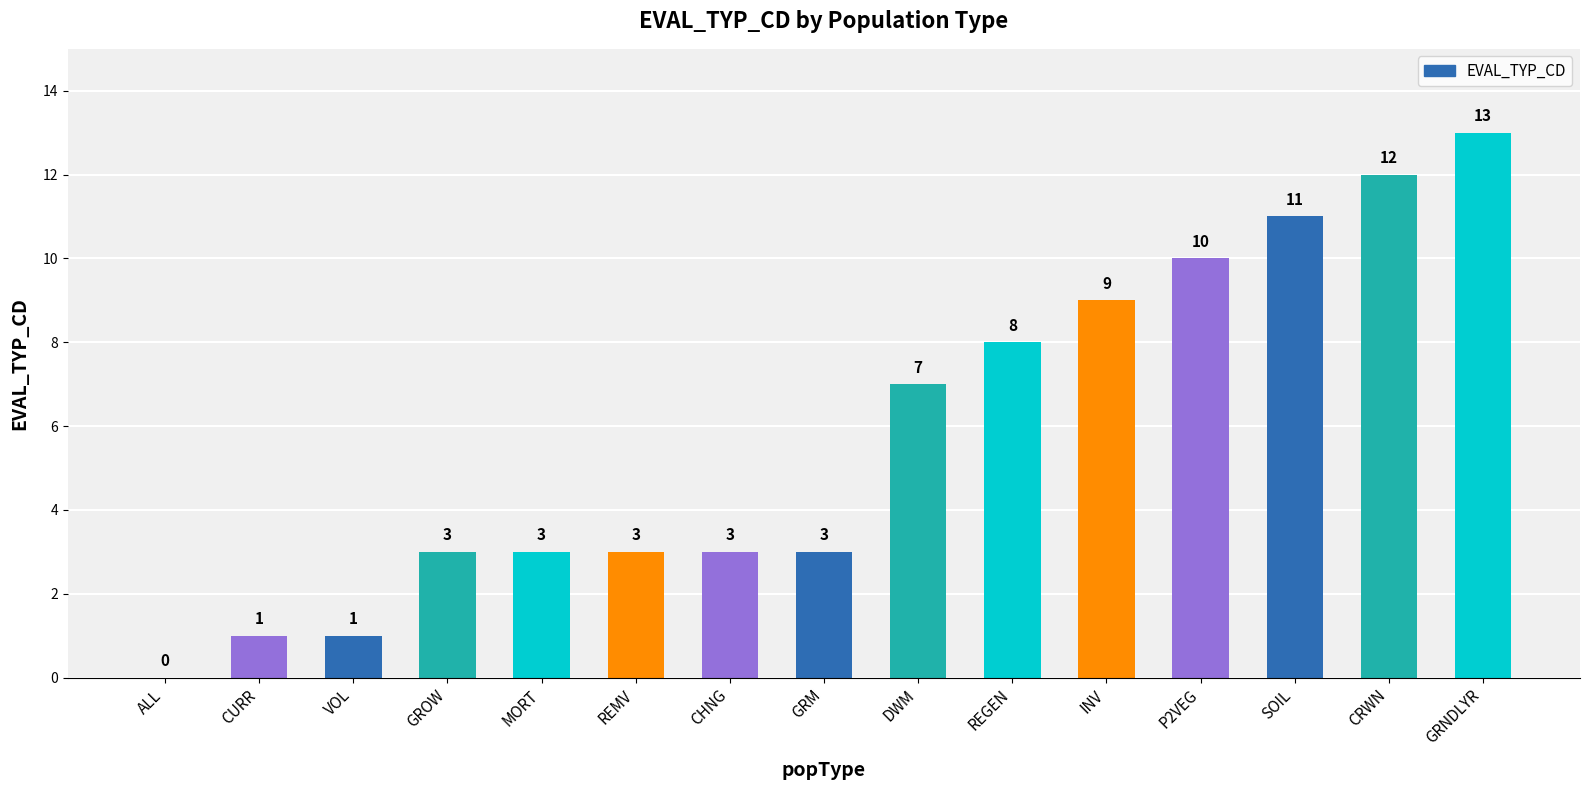

What is the greatest value displayed?

13